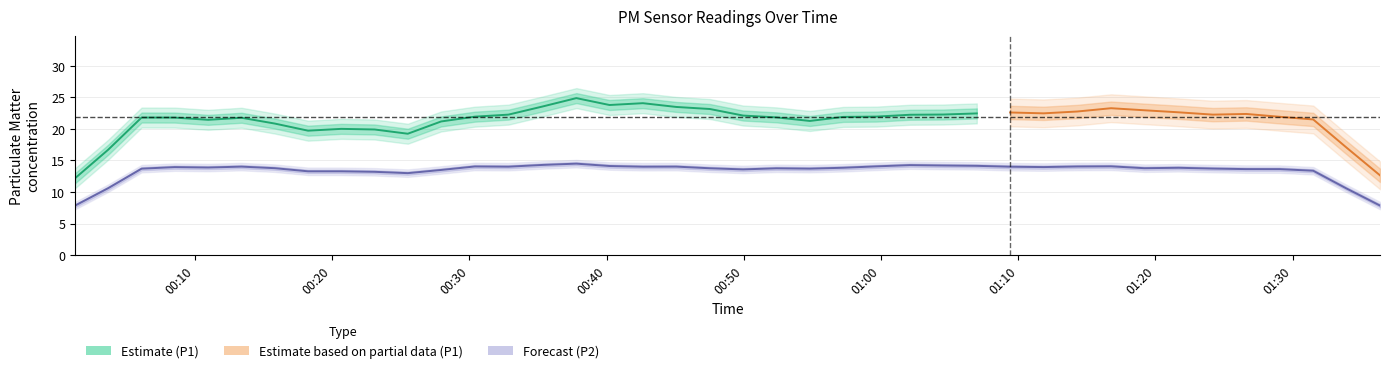

What is the minimum value shown in the chart?

11.9